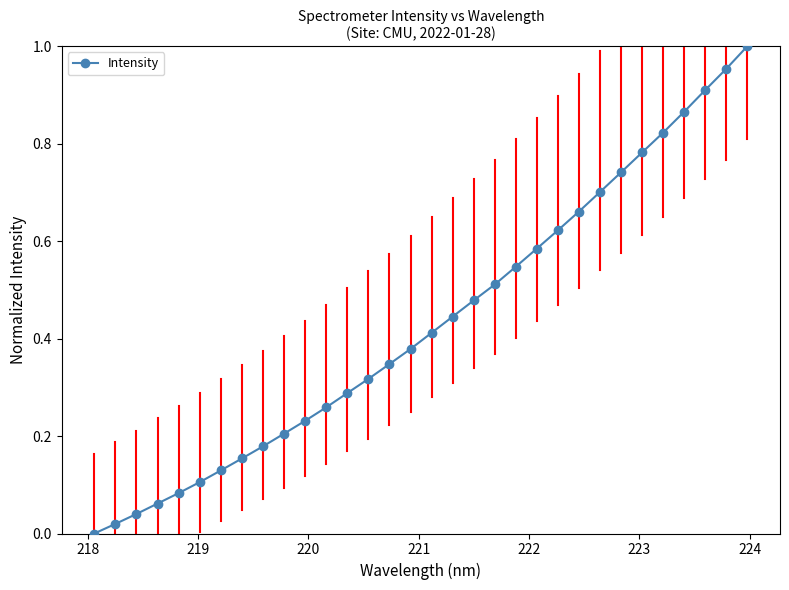

How many values are above zero?

31